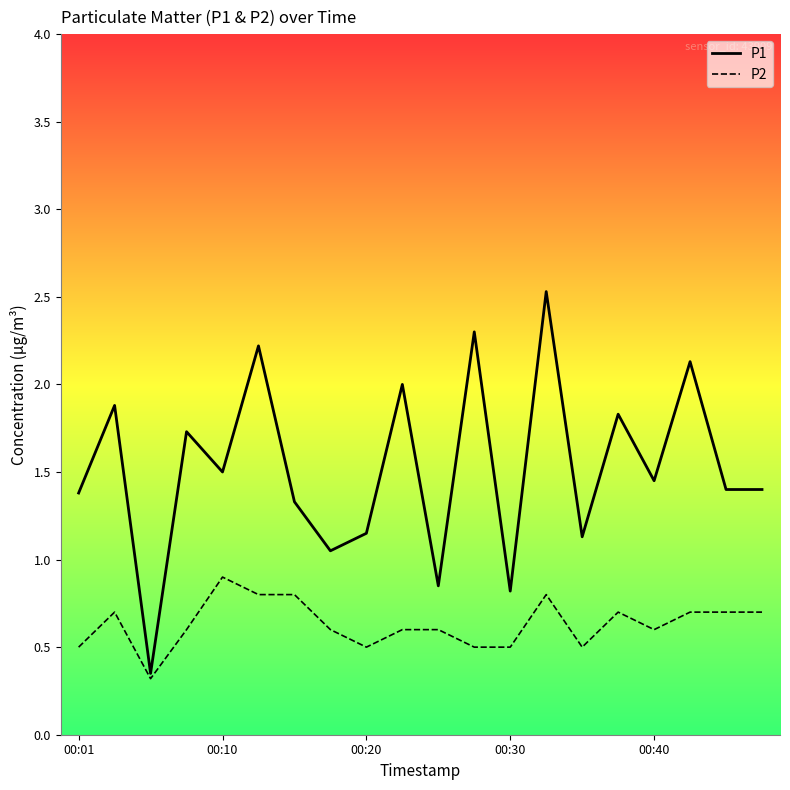

Which series has the largest total across all categories?

P1